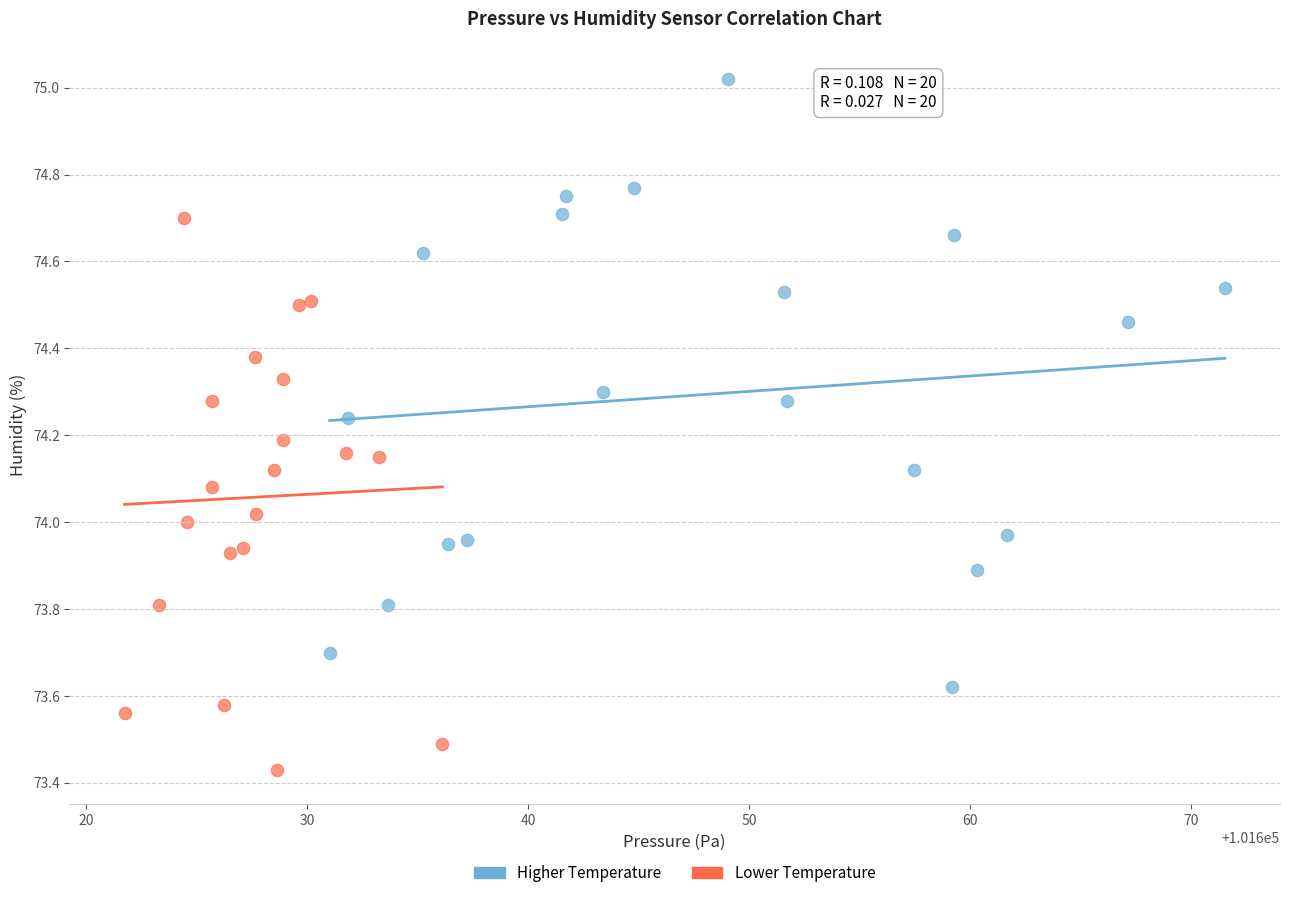

Which series contains the highest Y value?

Higher Temperature